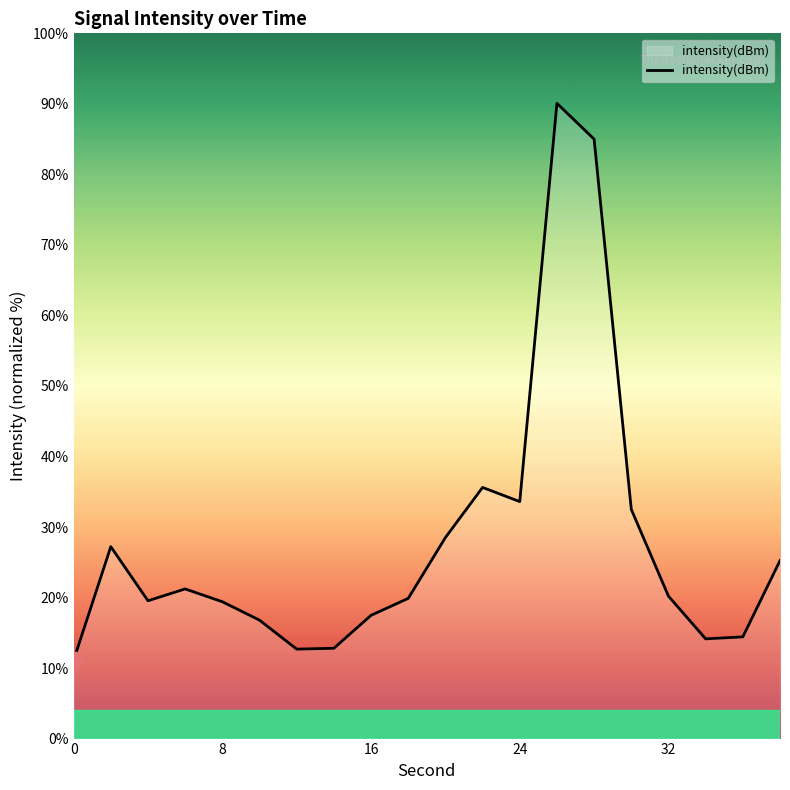

What is the greatest value displayed?

90.1